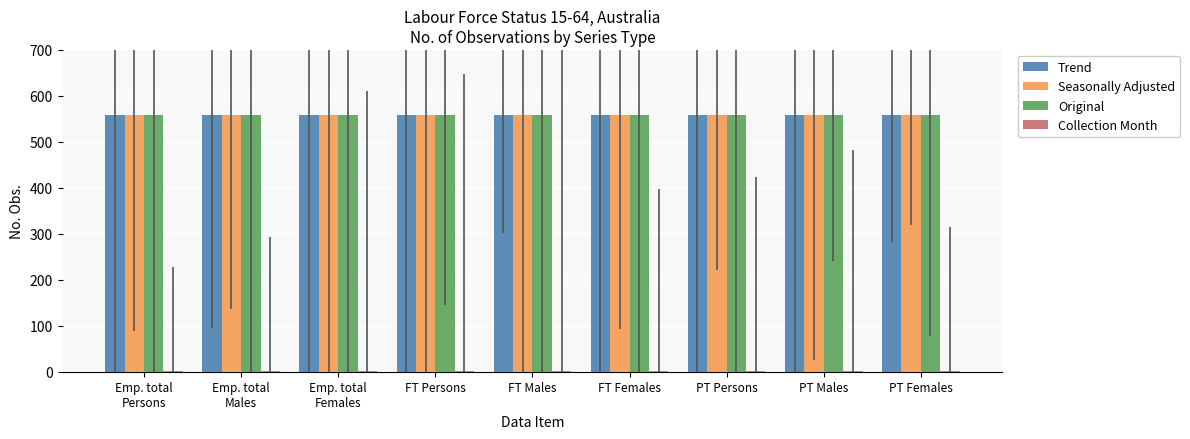

Is it true that Original equals 216 at PT Males?

False